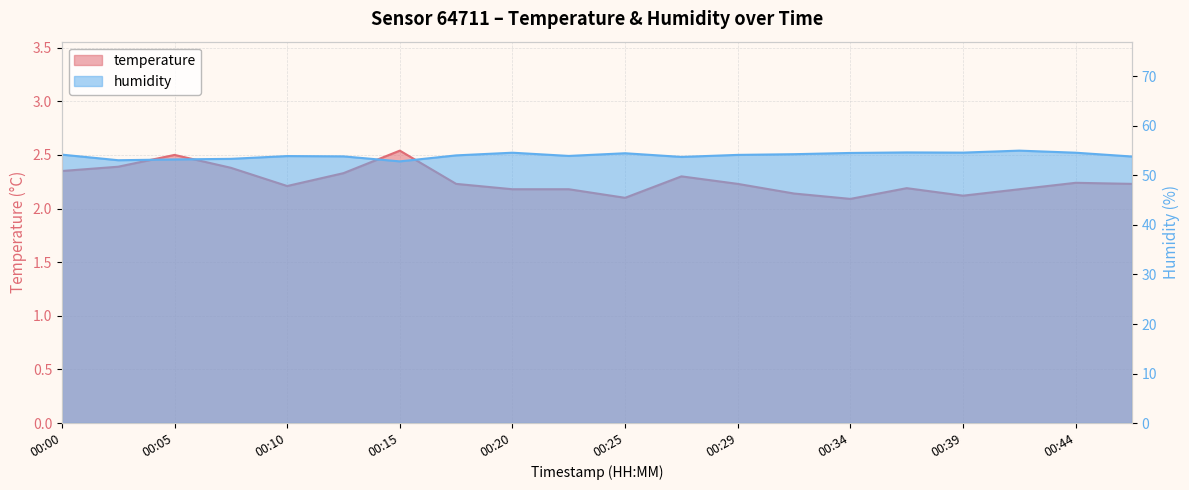

How many categories are shown in the chart?

20